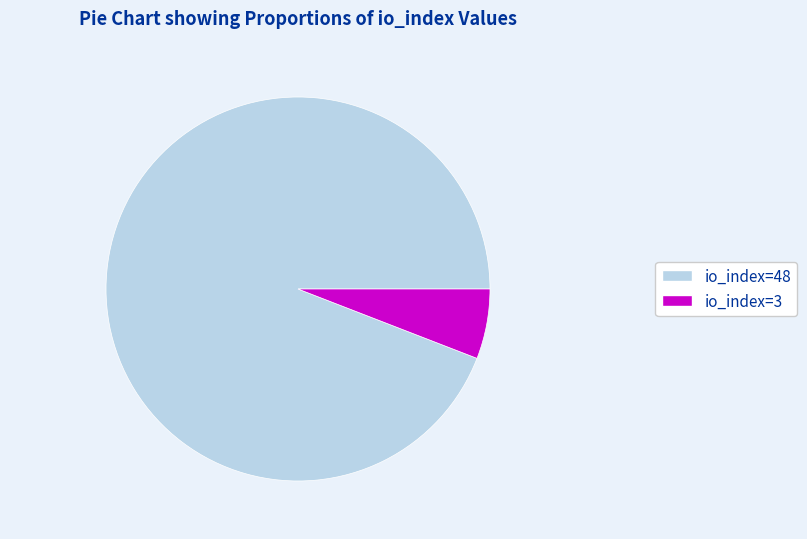

Which category accounts for the majority?

io_index=48